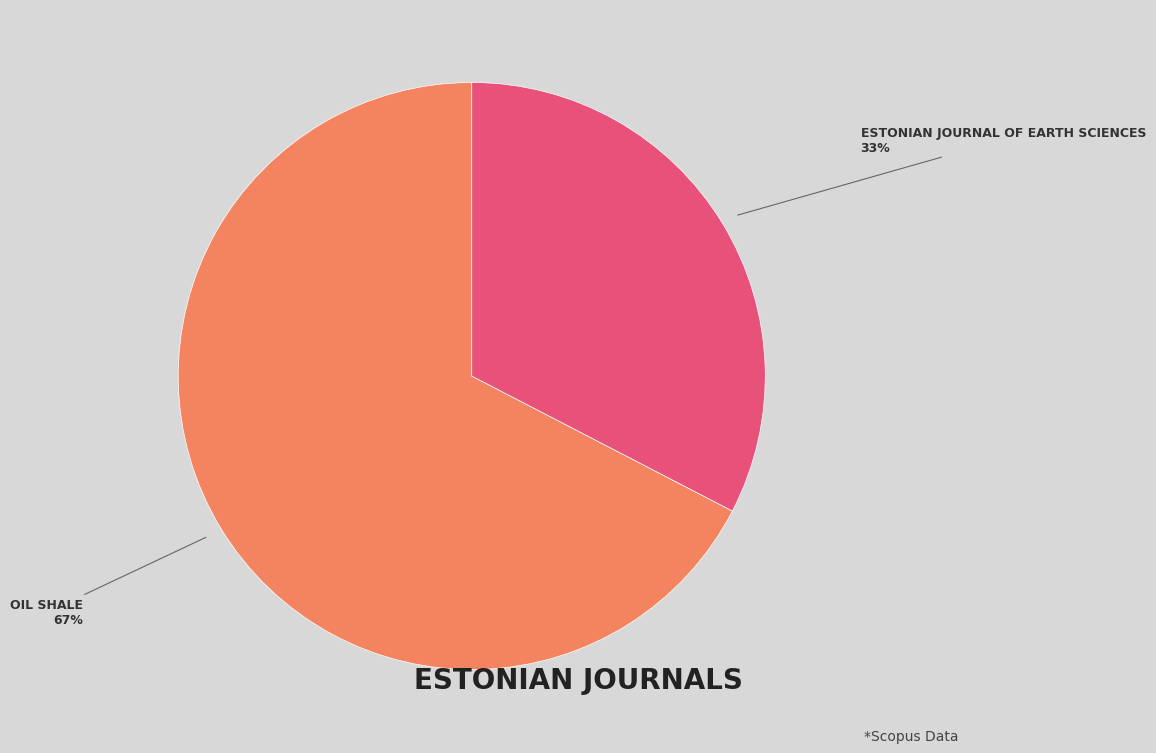

Is there a majority slice in this chart?

Yes